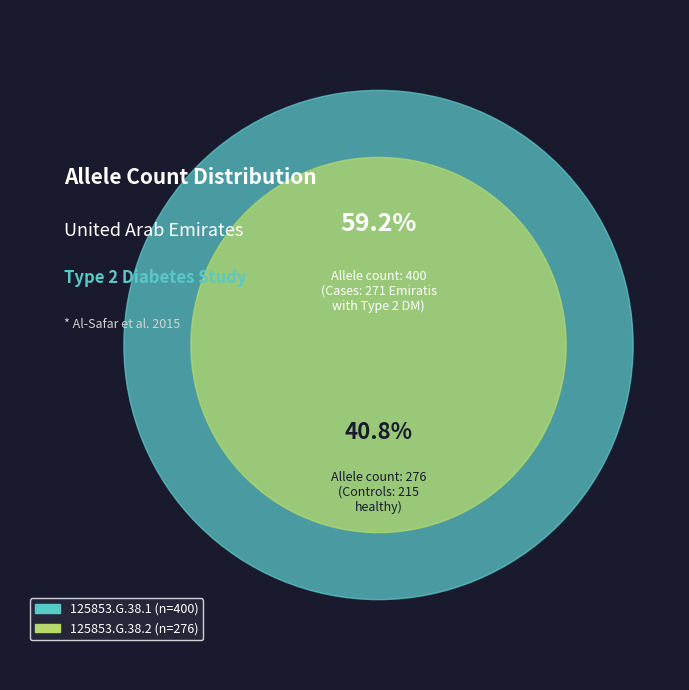

To the nearest percent, what percentage of the pie is 125853.G.38.1?

59%